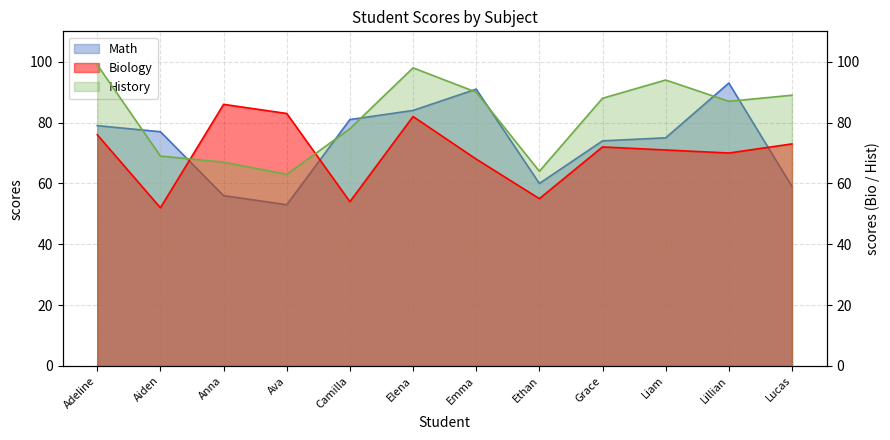

At Lillian, list the series in order from largest to smallest.

Math, History, Biology